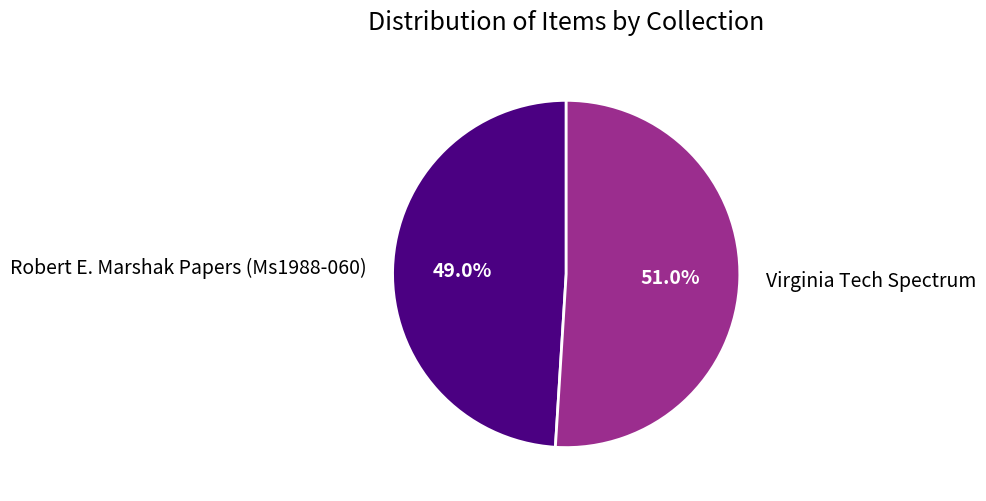

To the nearest percent, what percentage of the pie is Robert E. Marshak Papers (Ms1988-060)?

49%